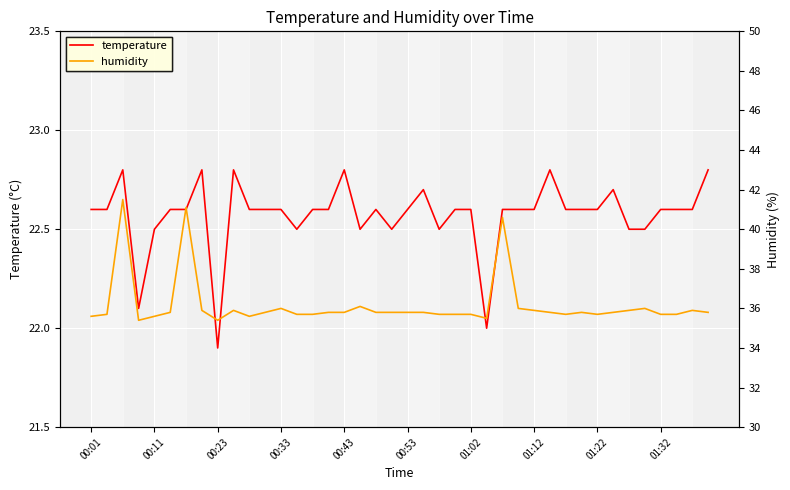

What are all the series names shown in the legend?

temperature, humidity